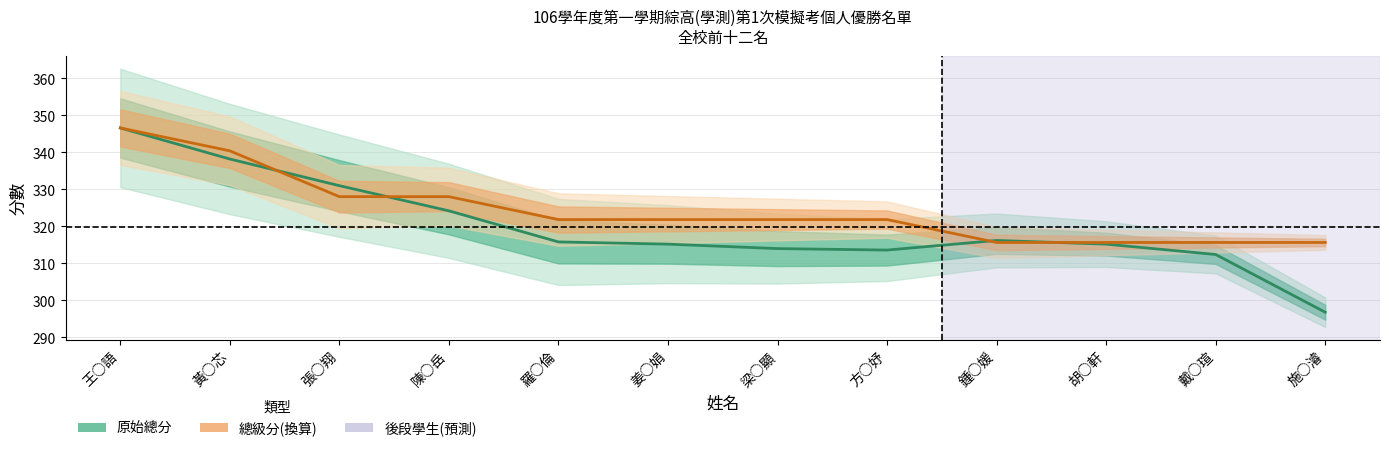

List the labels in order of 總級分(換算) value, largest first.

王○語, 黃○芯, 張○翔, 陳○岳, 羅○倫, 姜○娟, 梁○顯, 方○妤, 鍾○媛, 胡○軒, 戴○瑄, 施○濬